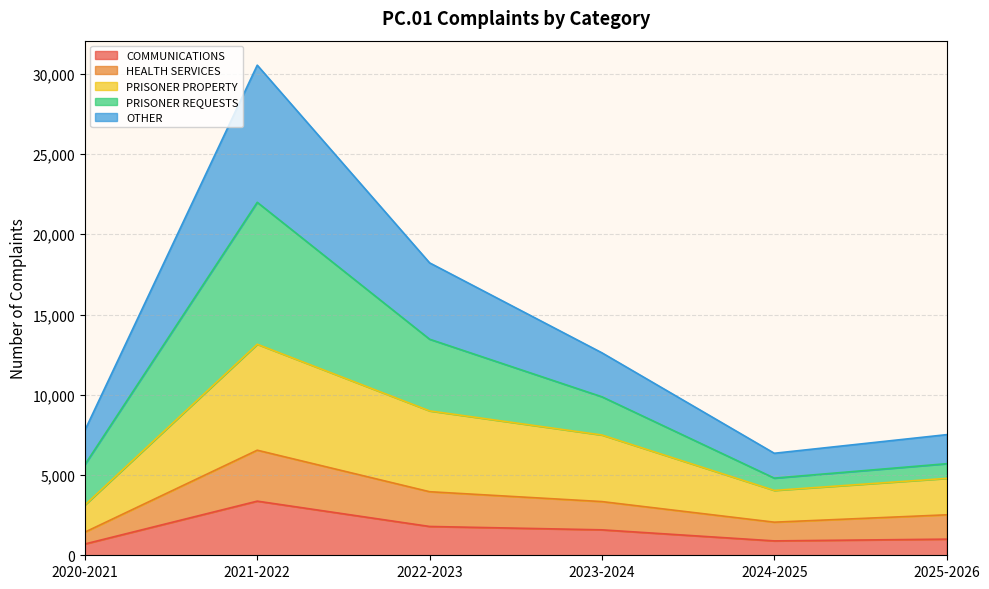

How many interior local valleys does the OTHER series have?

1